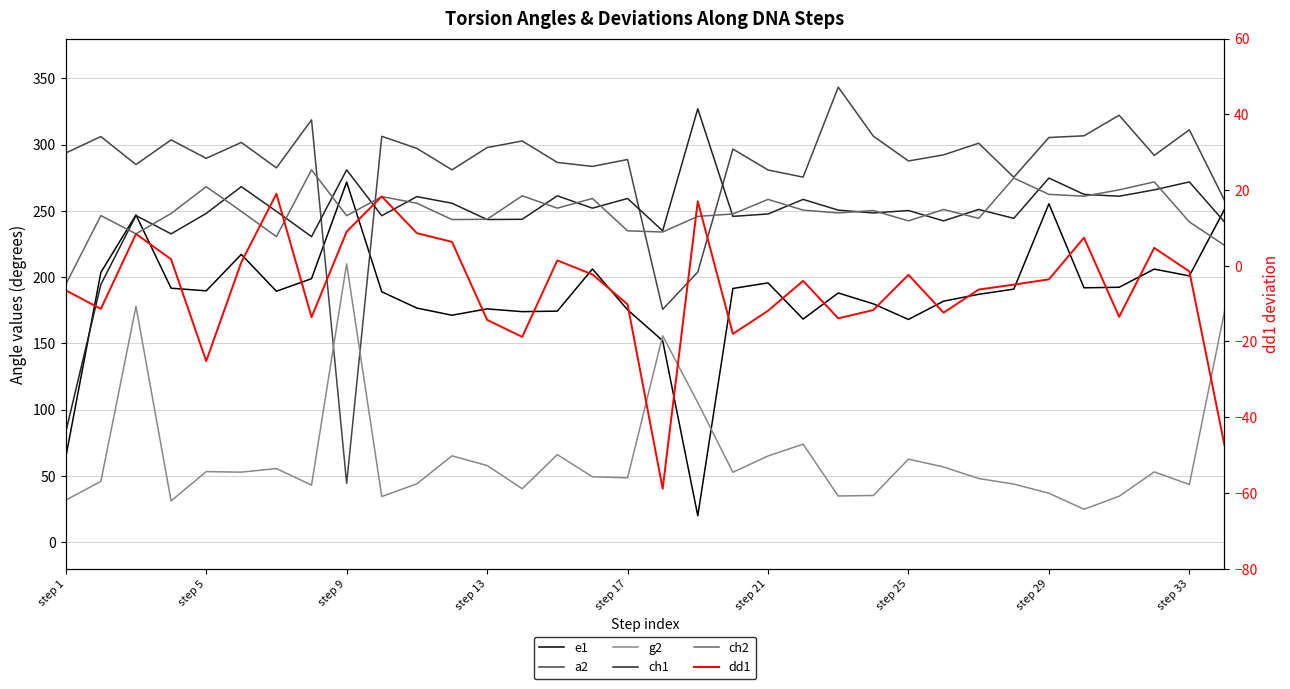

Is this an area chart (filled region under the line)?

No